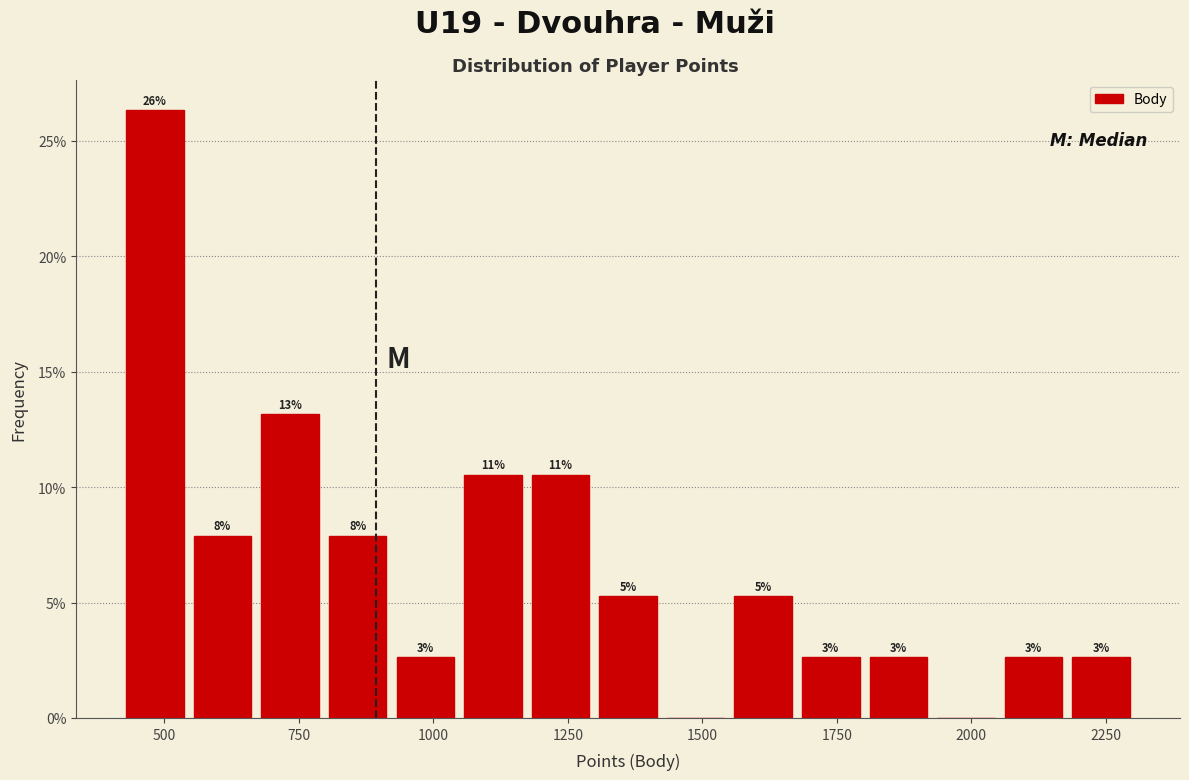

Read against the x-axis, roughly where is the centre of the tallest bar?

500